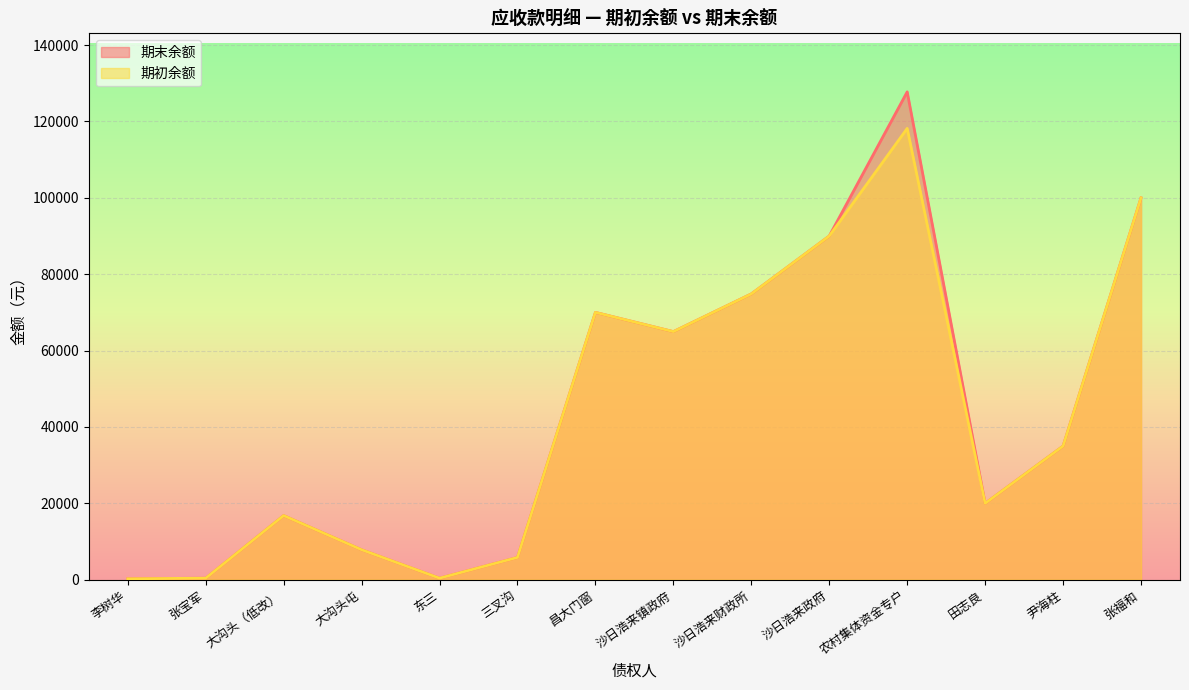

Which category has the highest value in the 期初余额 series?

农村集体资金专户